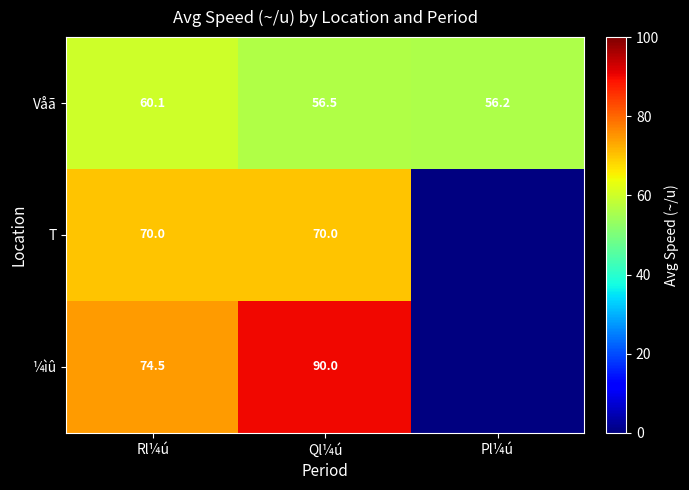

Is the value of ¼ìû at Ql¼ú greater than the value of T at Ql¼ú?

Yes